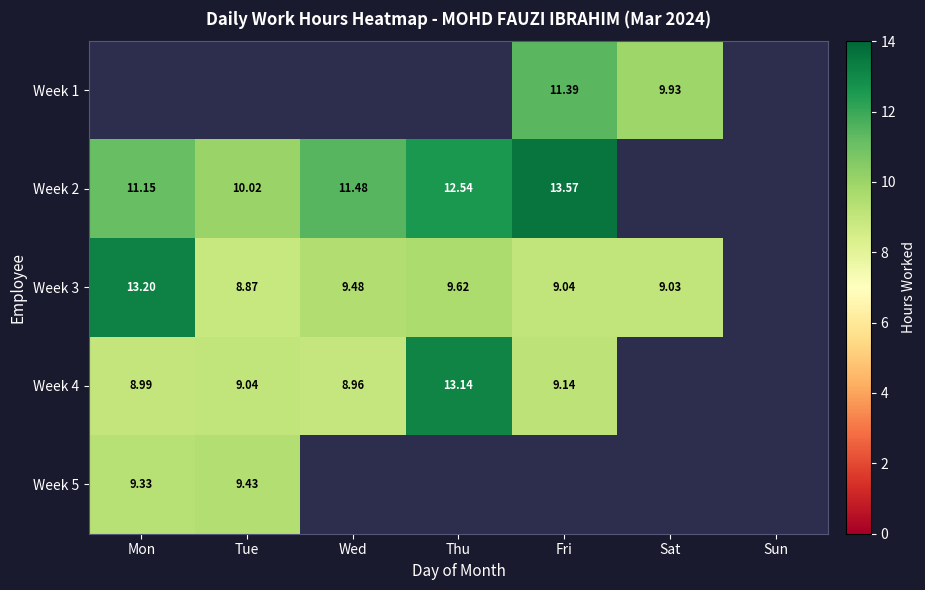

How many values in the Week 4 series exceed 9?

3